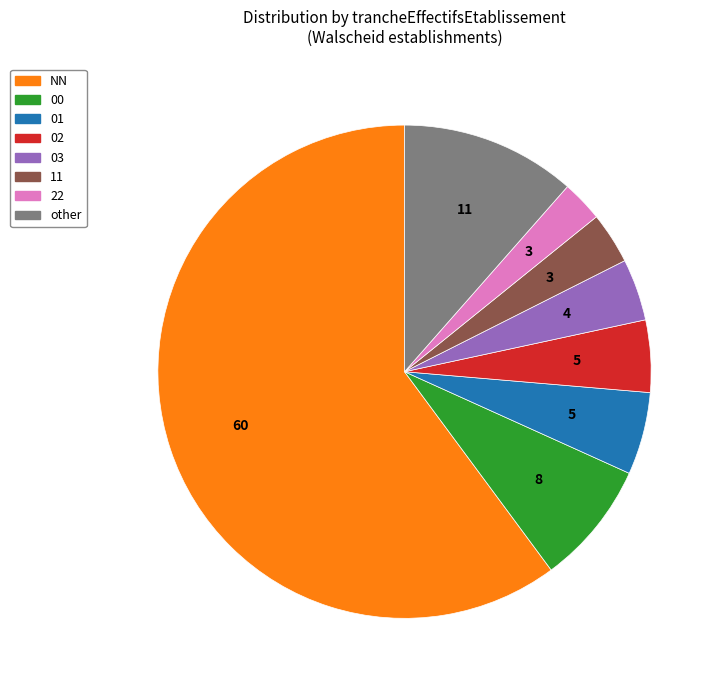

What is the smallest slice in the pie chart?

22